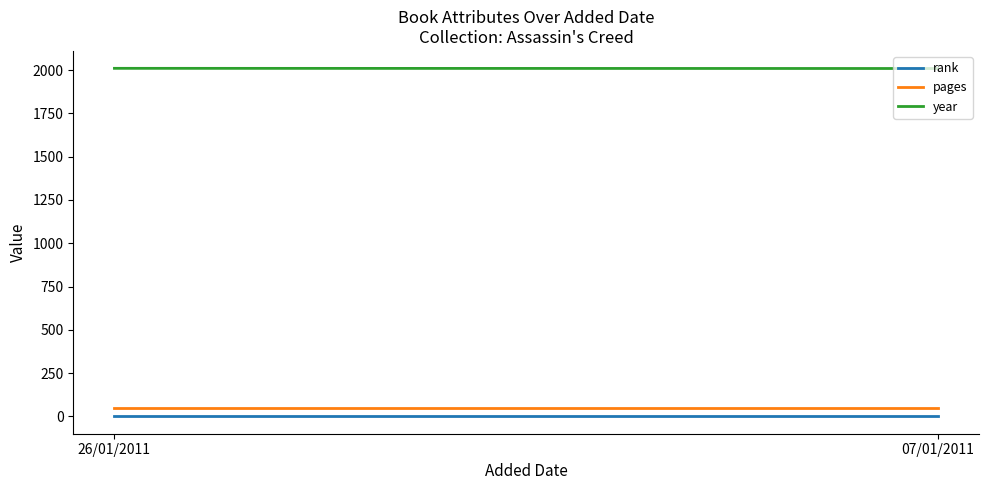

Does the chart display data point markers on the line(s)?

No